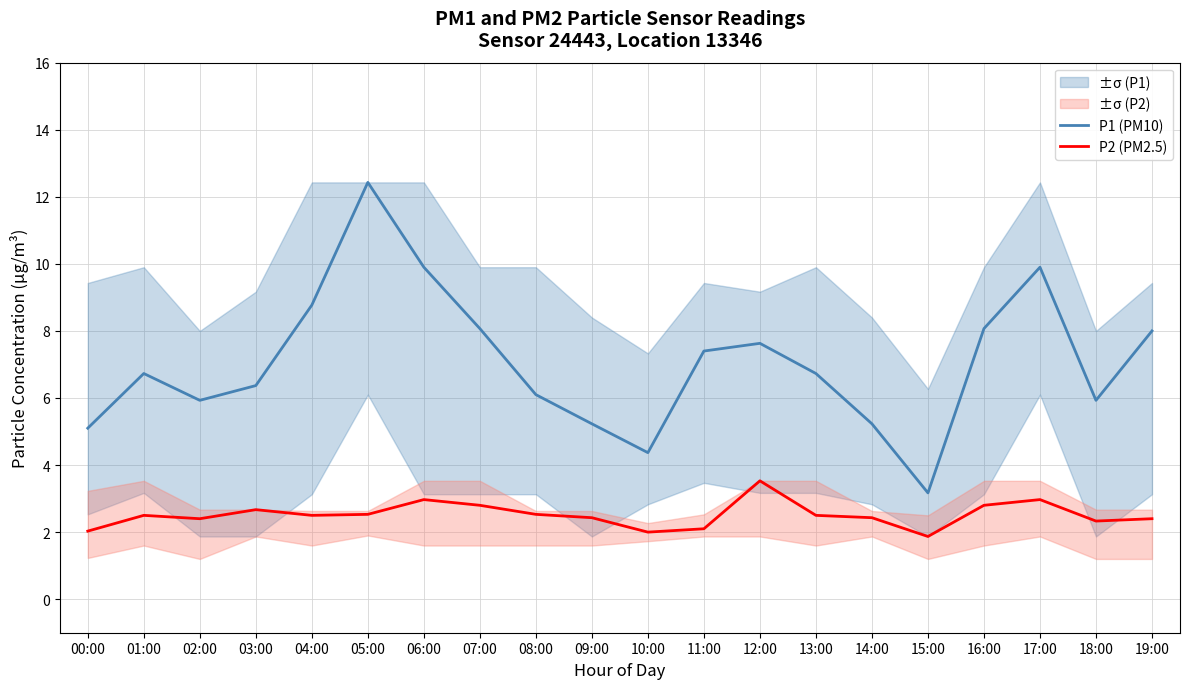

What is the label of the 10th point from the right?

10:00